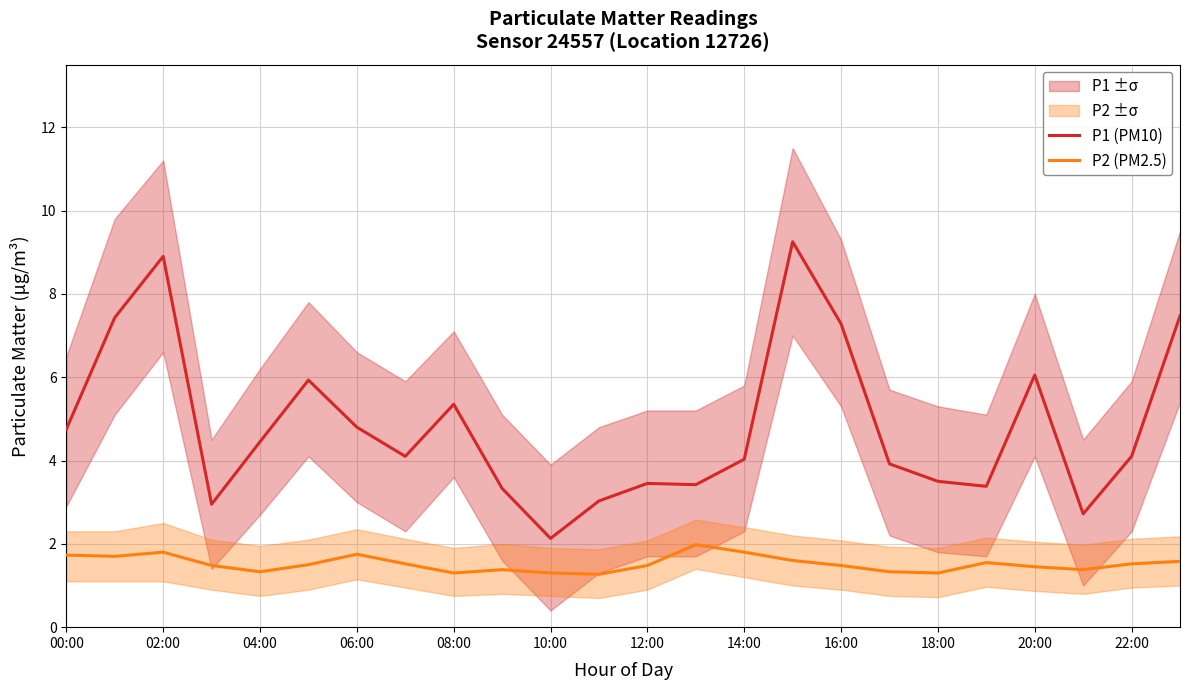

True or false: P1 (PM10) has a value of 8.9 at 02:00.

True